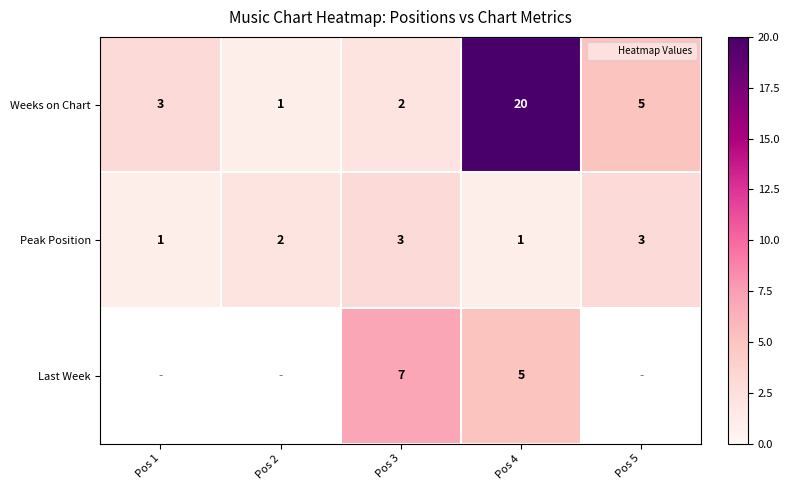

What is the spread (max minus min) of values at Pos 2?

1.0